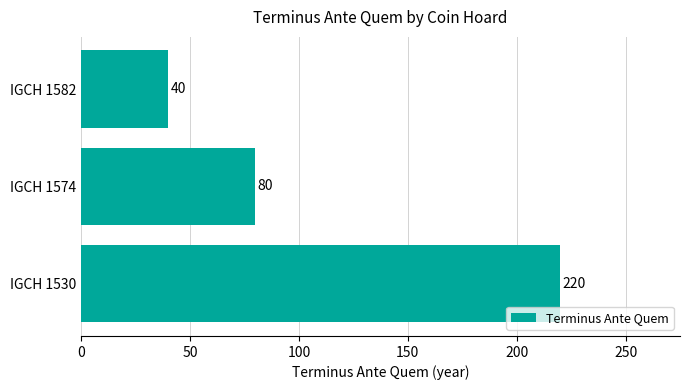

What is the maximum value shown in the chart?

220